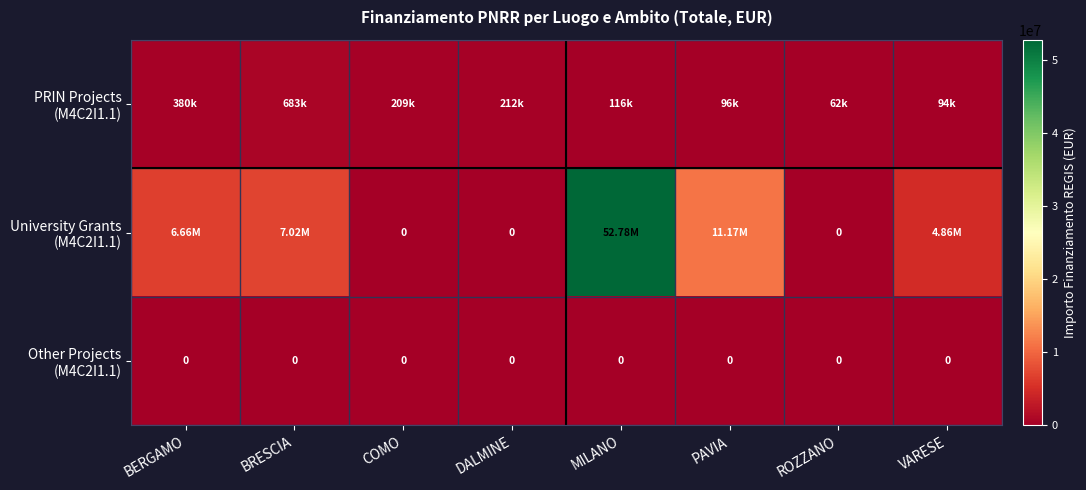

Which category has the highest value in the Other Projects (M4C2I1.1) series?

BERGAMO